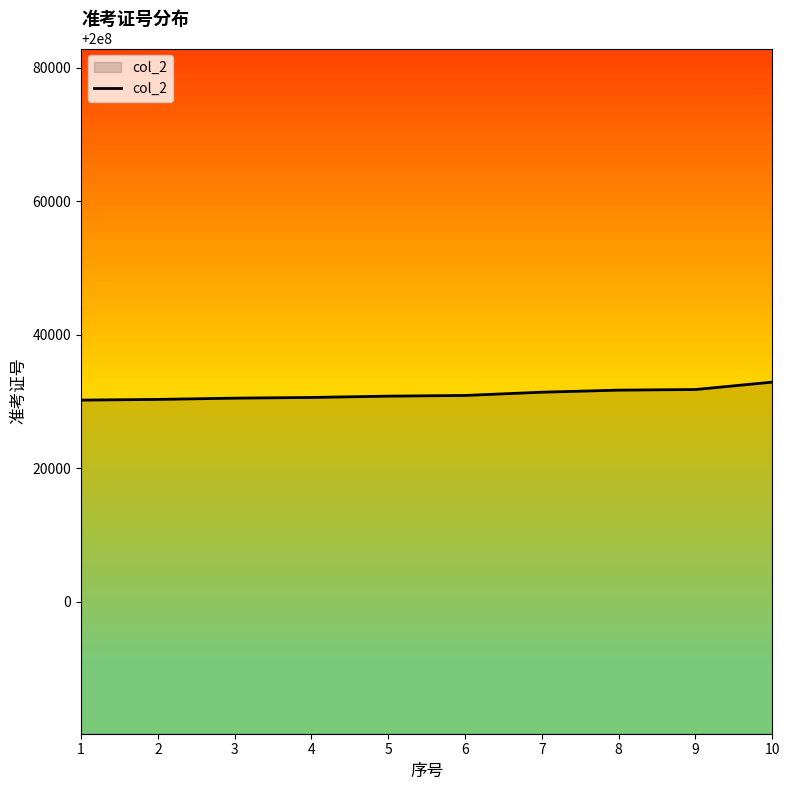

What is the change in value from 7 to 10?

+1510